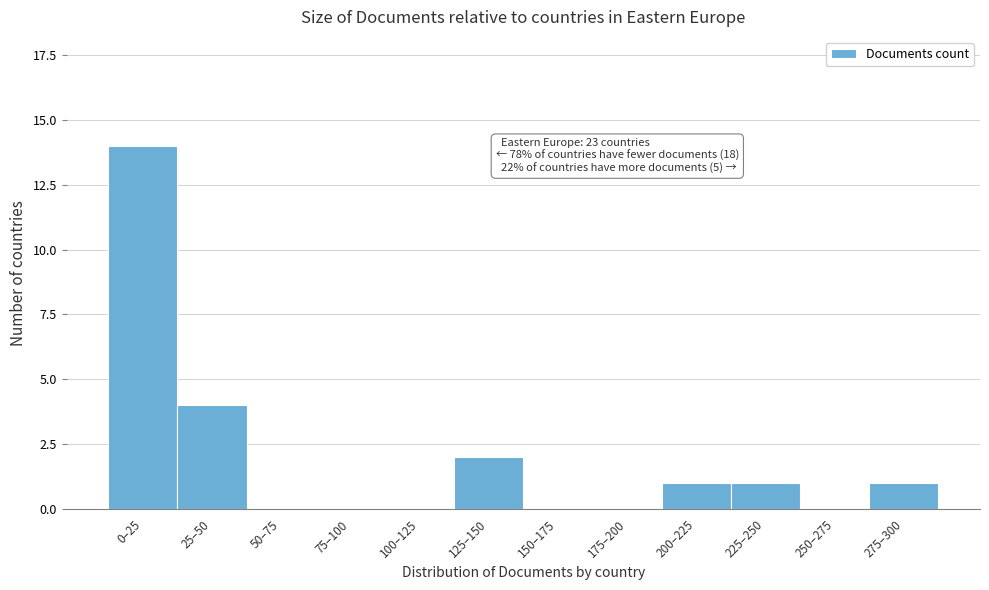

Reading left to right, transcribe all the data shown in this chart.

0–25=14	25–50=4	50–75=0	75–100=0	100–125=0	125–150=2	150–175=0	175–200=0	200–225=1	225–250=1	250–275=0	275–300=1